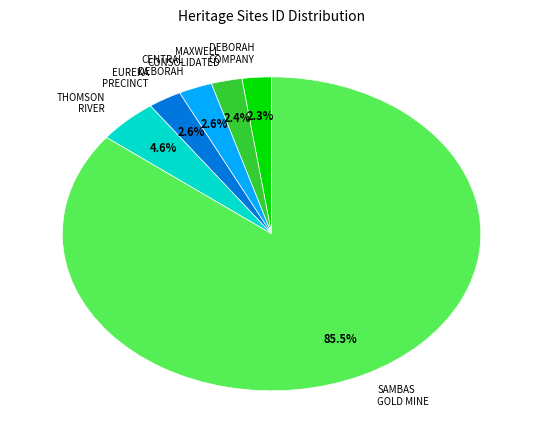

Approximately how many times larger is the value at EUREKA PRECINCT compared to DEBORAH COMPANY?

1.1